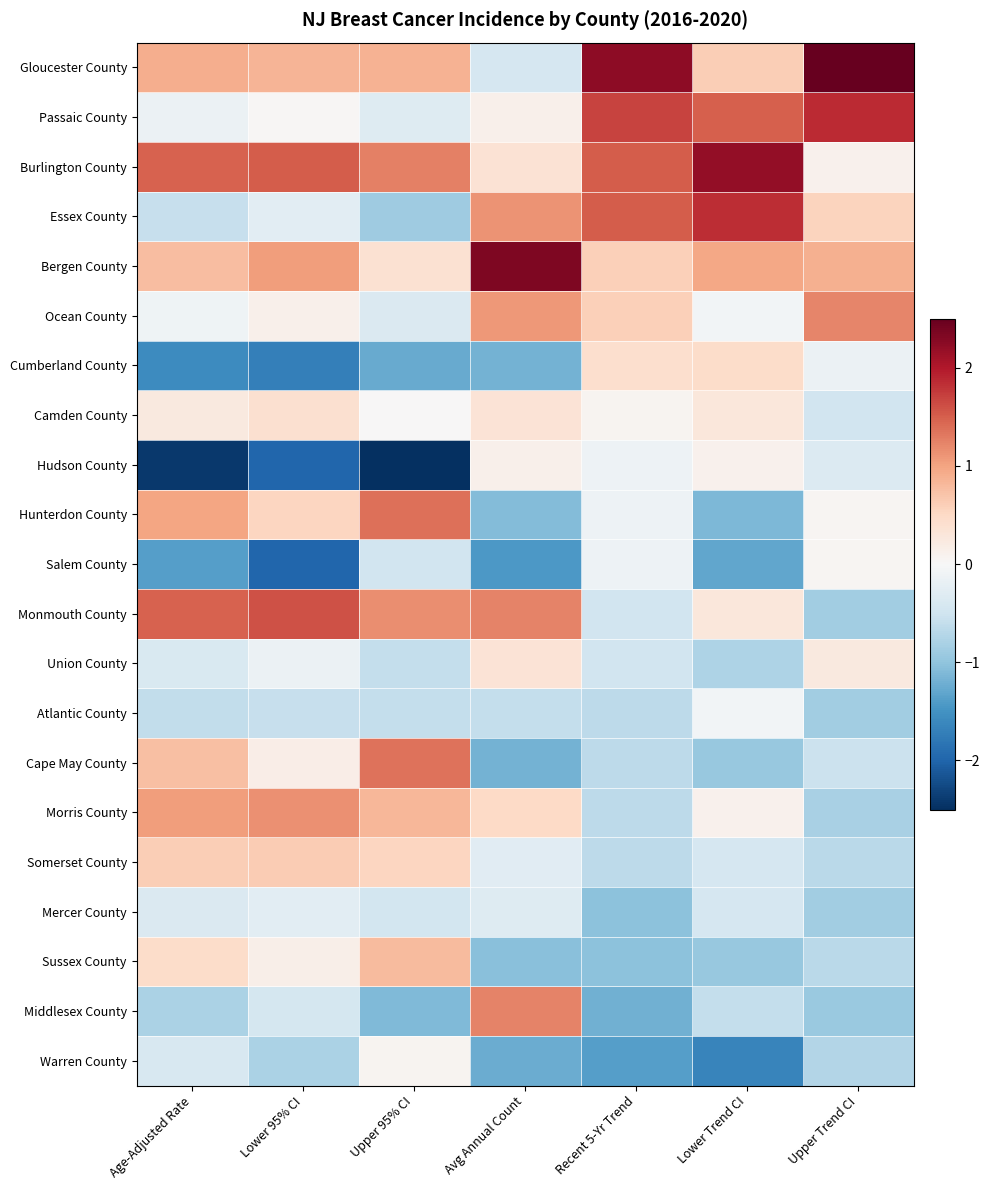

What is the smallest value displayed?

-2.6